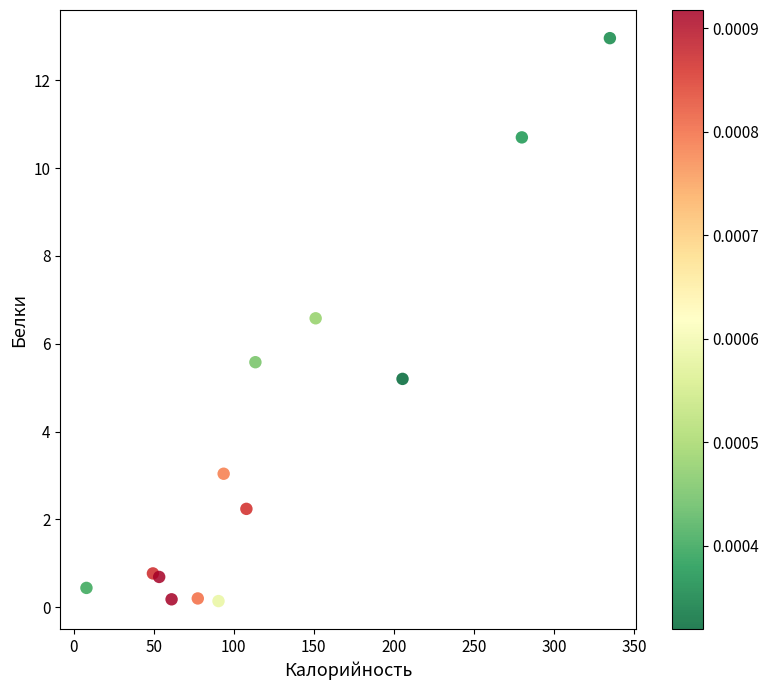

What Y value in the scatter plot is closest to 6?

5.6